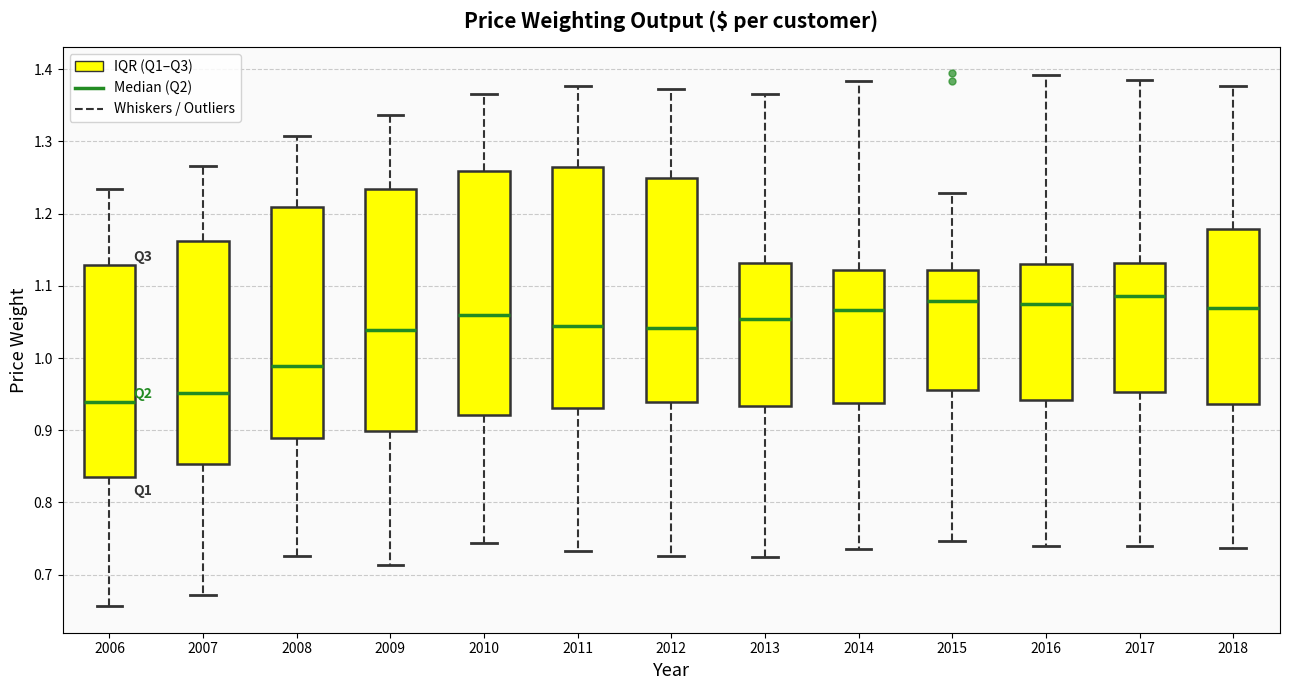

Where does the lower whisker of the box at x = 2011 end on the y-axis? The values are not printed on the chart, so give them approximately, as read against the axis.

0.73